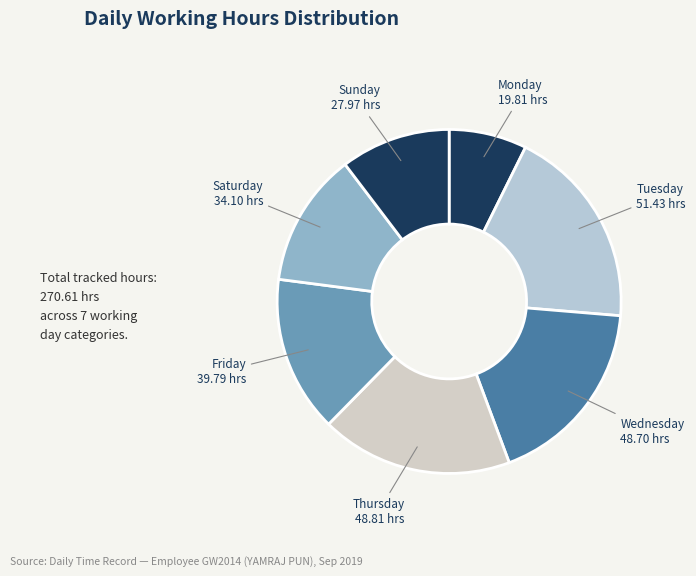

How many segments does this pie chart have?

7